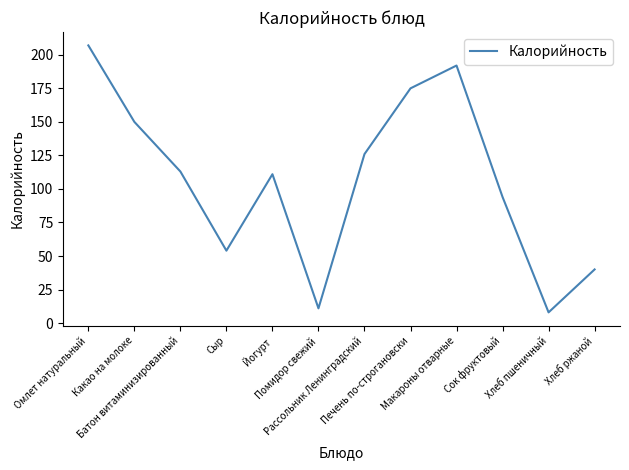

Is it true that the value at Йогурт is 70?

False